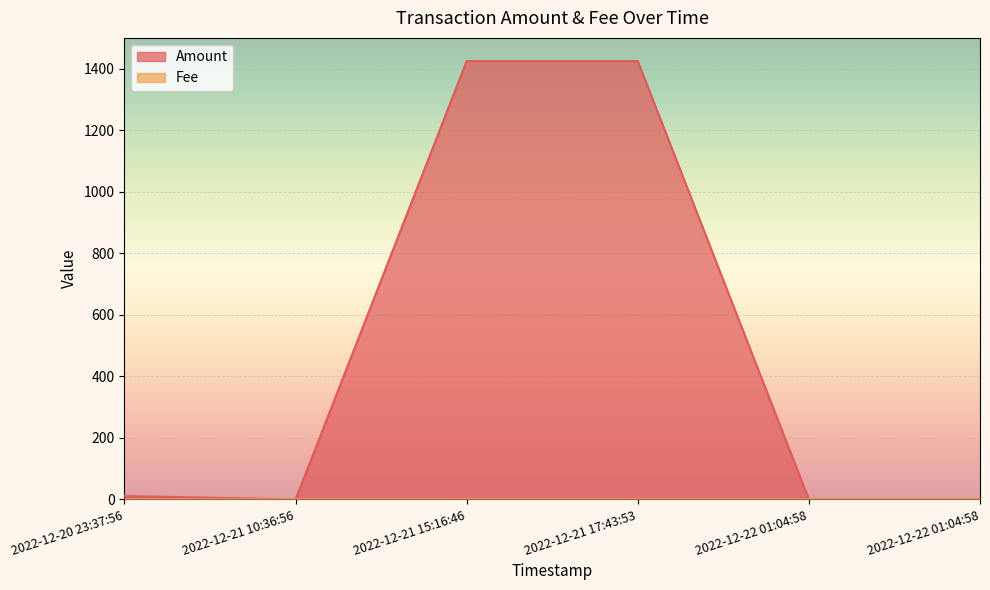

Which has a higher value, 2022-12-22 01:04:58 or 2022-12-21 15:16:46?

2022-12-21 15:16:46